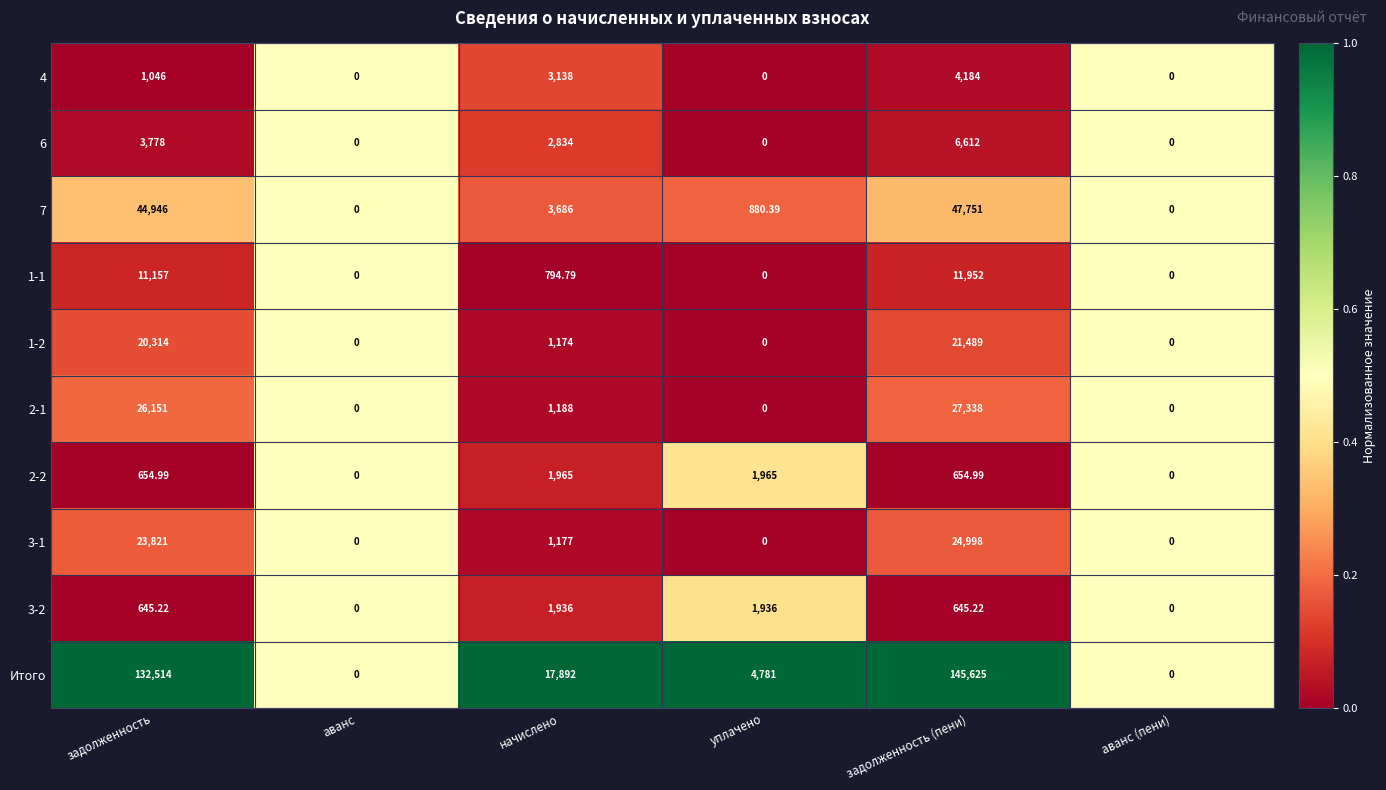

At which label does 7 reach its peak?

задолженность (пени)